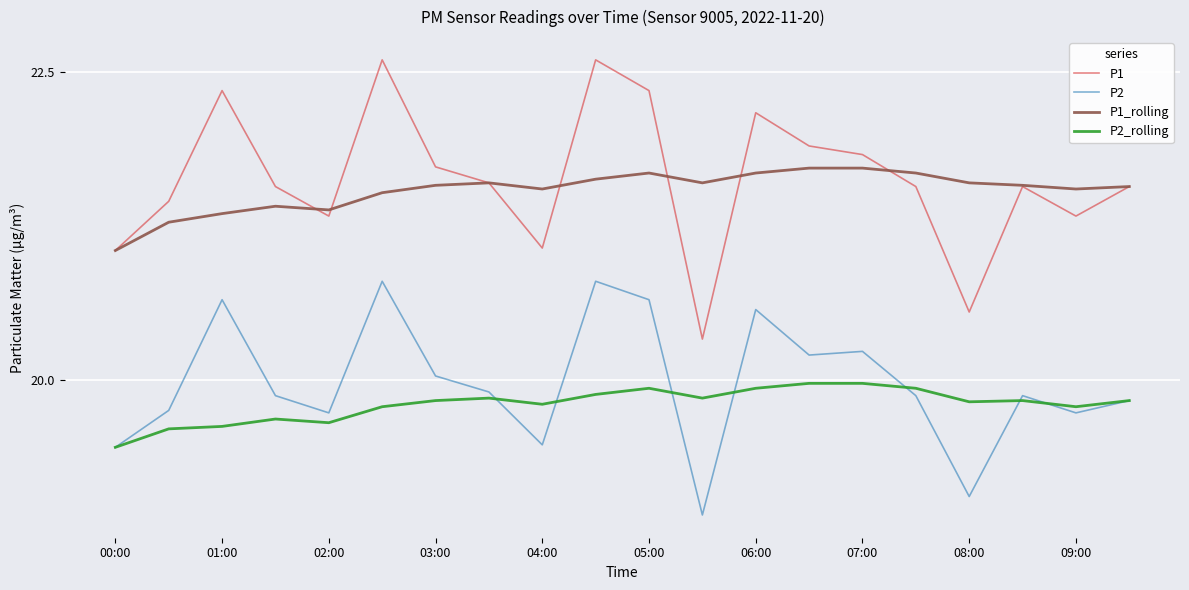

What is the sum of all P1 values?

432.5